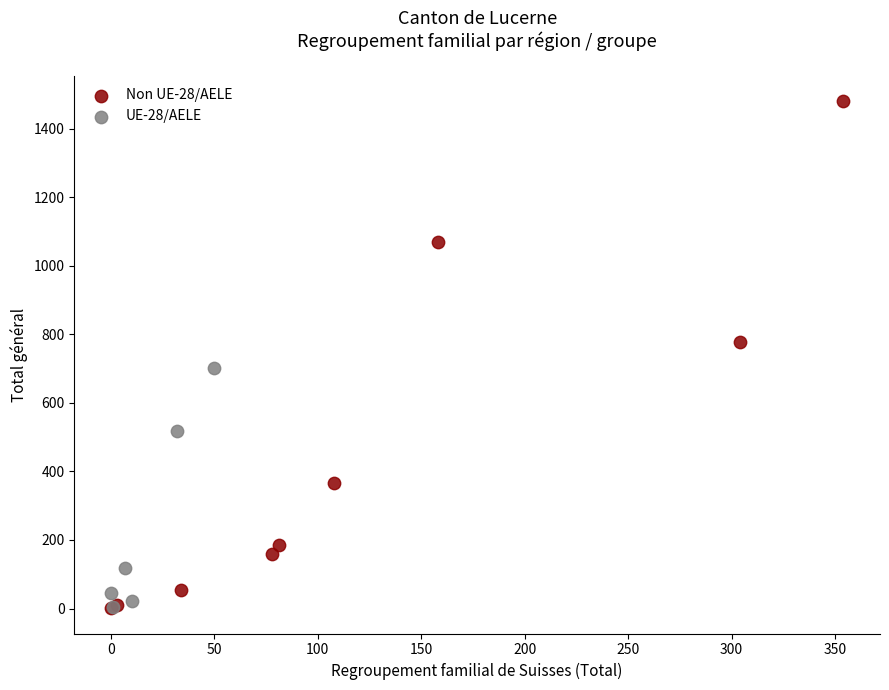

Which series has the largest Y range (max minus min)?

Non UE-28/AELE